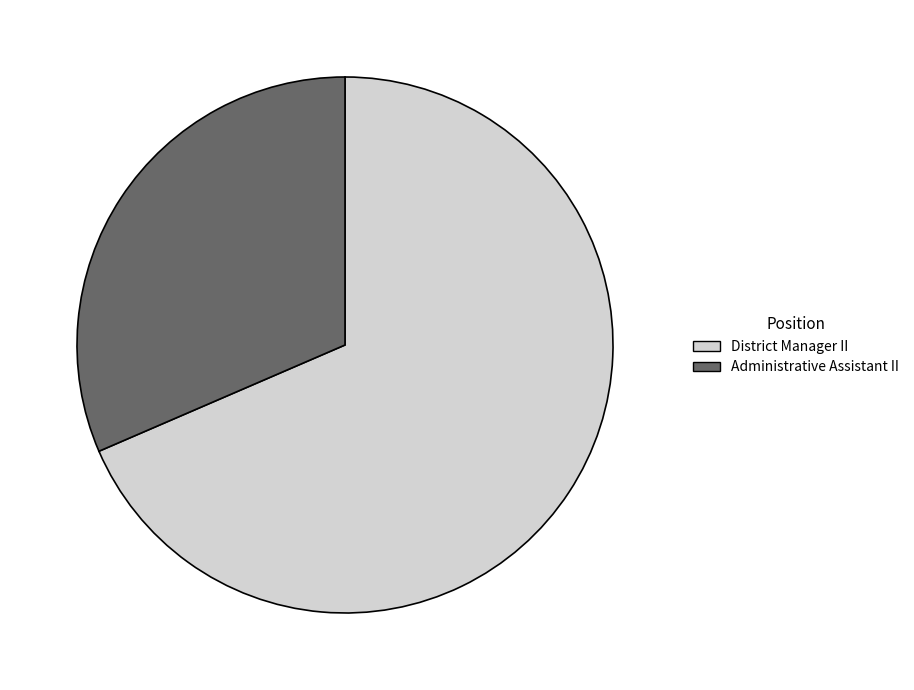

What is the largest slice in the pie chart?

District Manager II